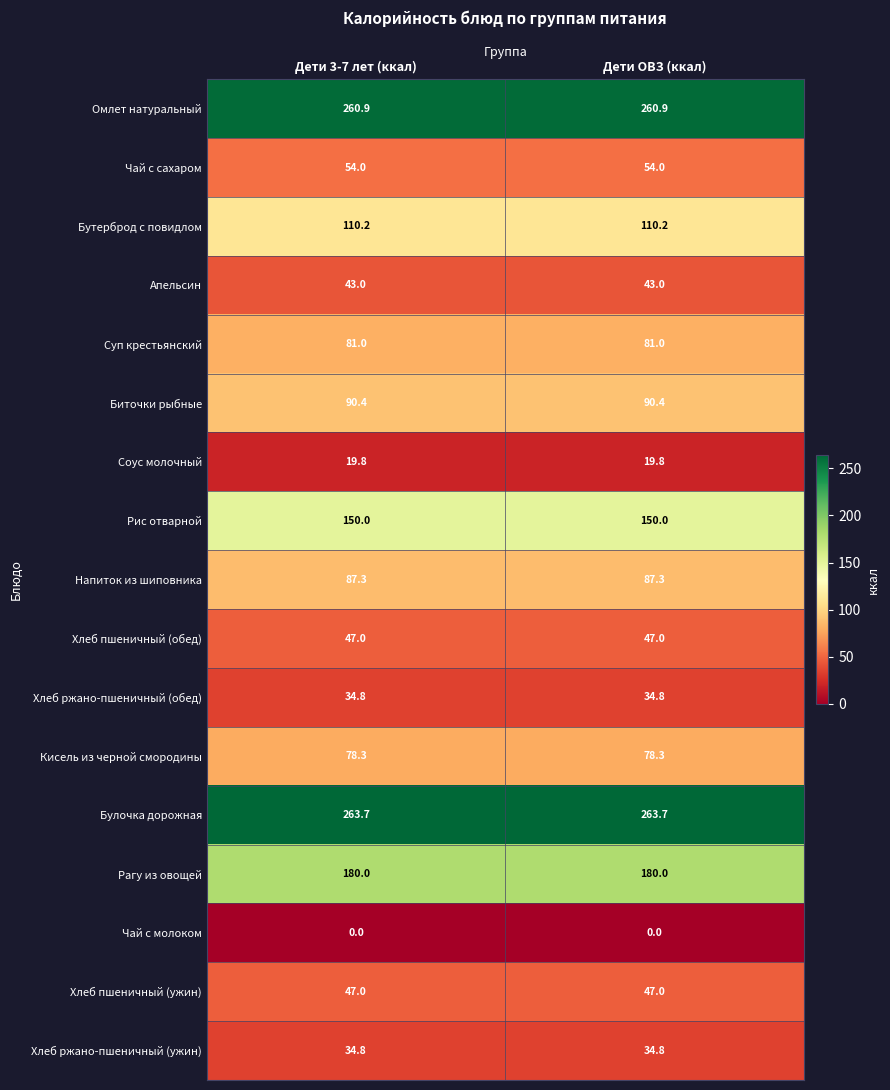

What is the sum of the Рис отварной values at Дети 3-7 лет (ккал) and Дети ОВЗ (ккал)?

300.0